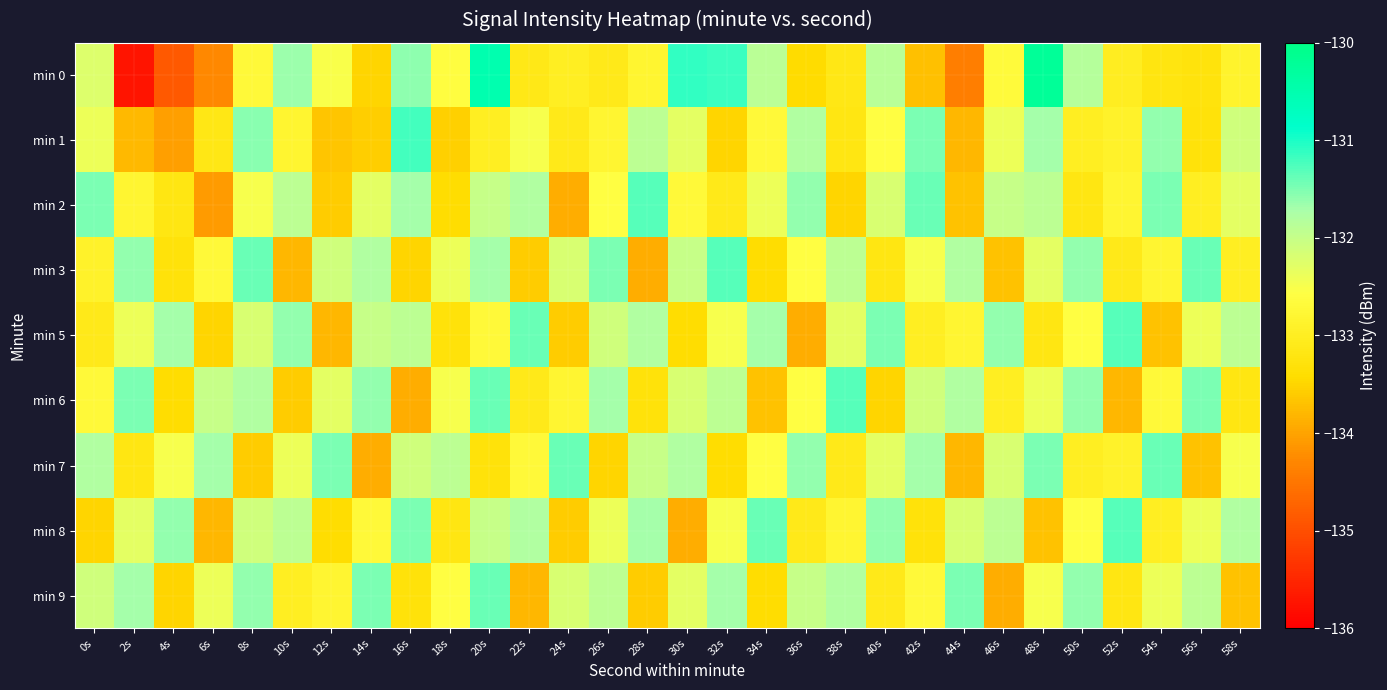

Between 20s and 26s, which is larger?

20s